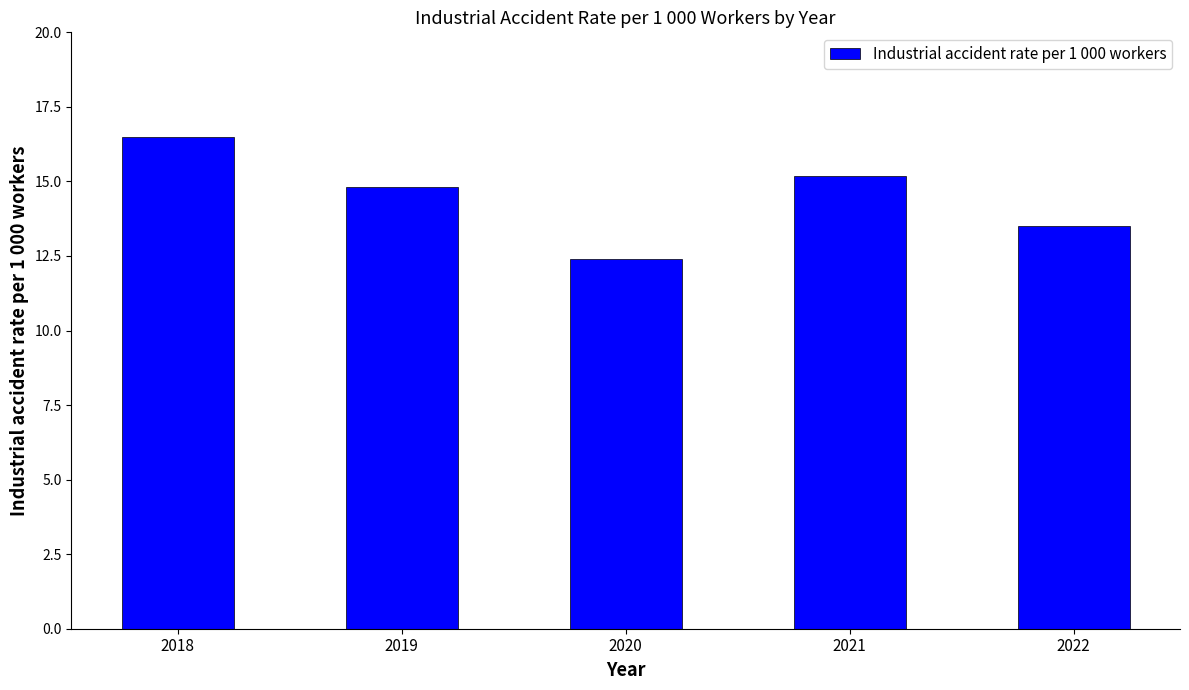

Does the chart contain any negative values?

No